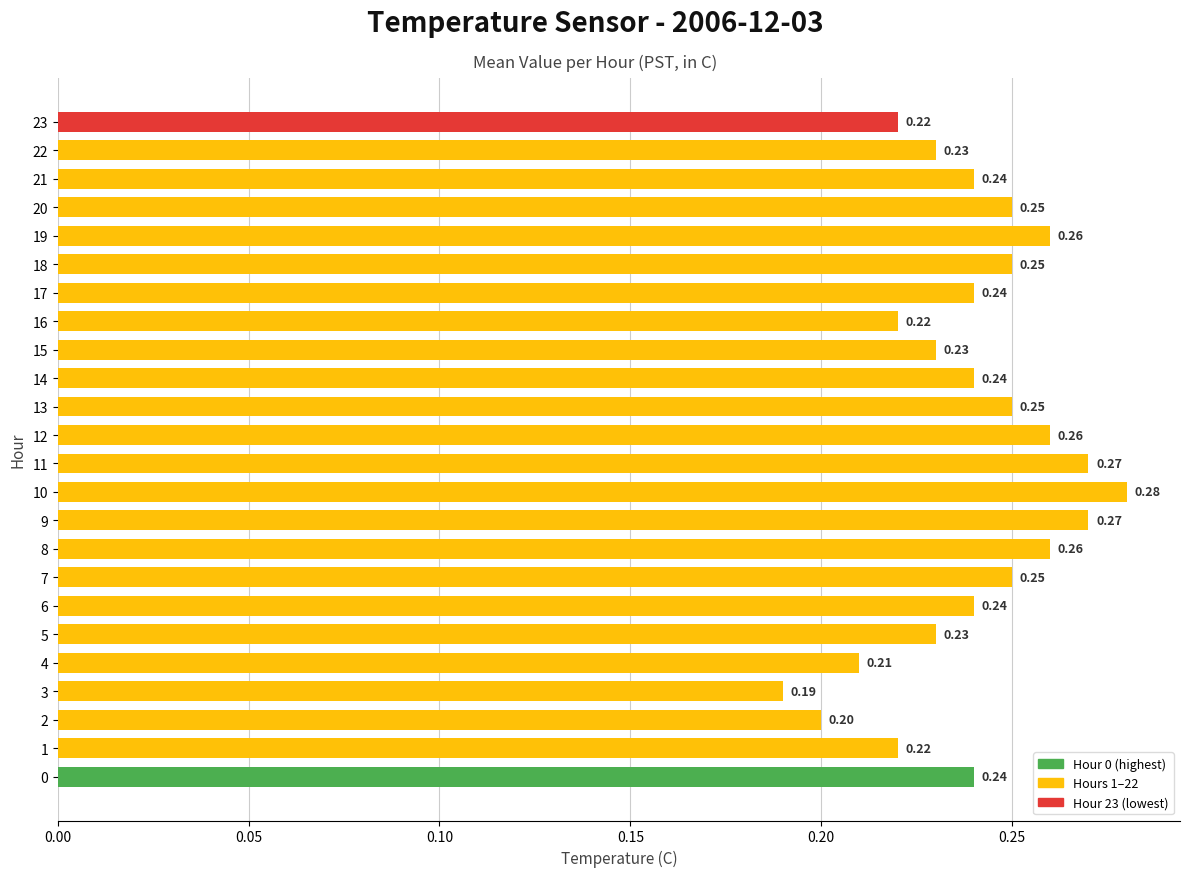

What is the difference between the maximum and minimum values?

0.1